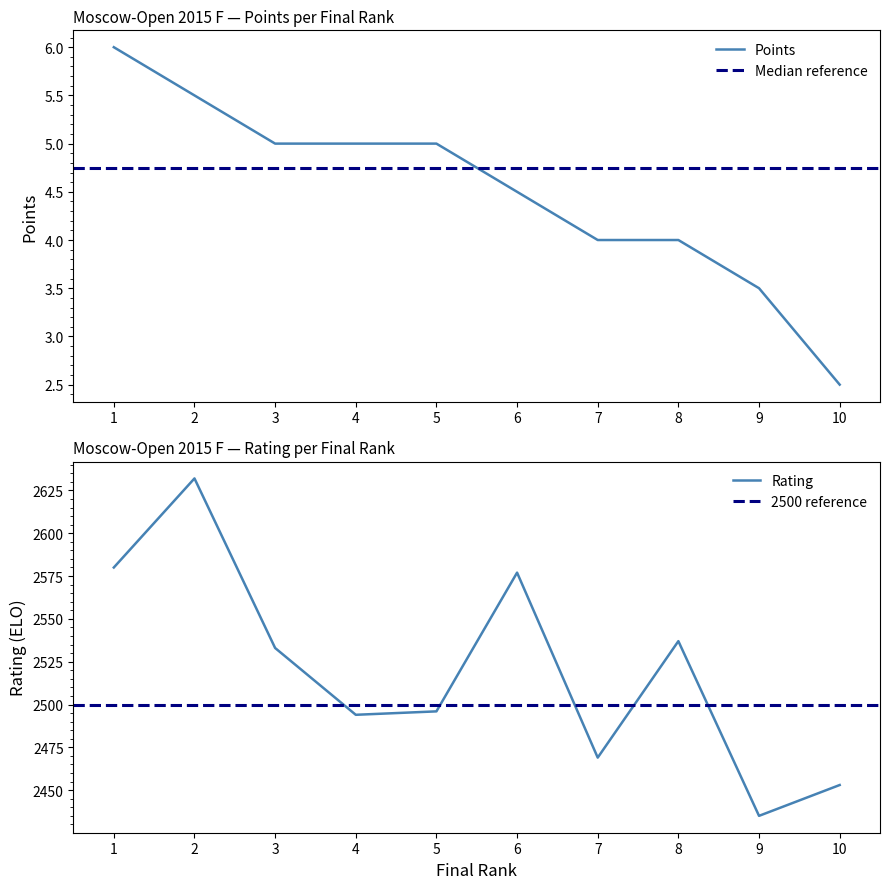

Where does the Points series first go above 5?

1